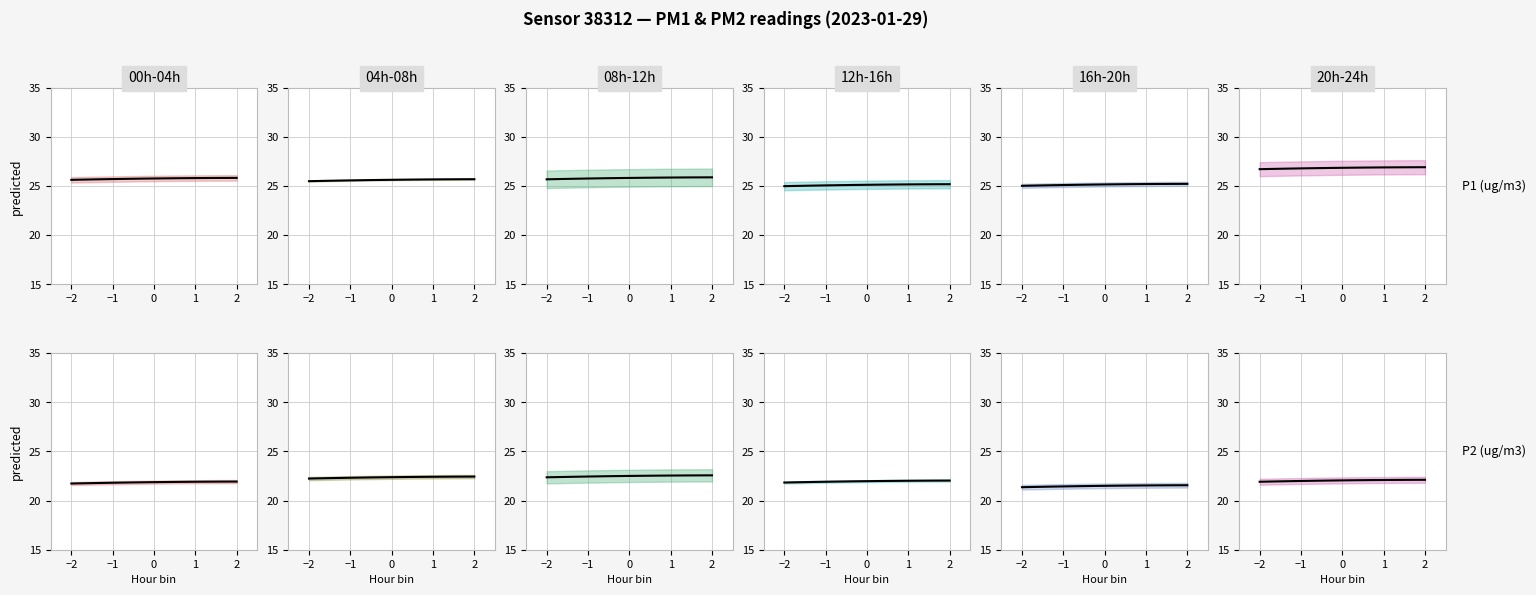

What is the difference between the P1 values at 07:00 and 01:00?

1.2